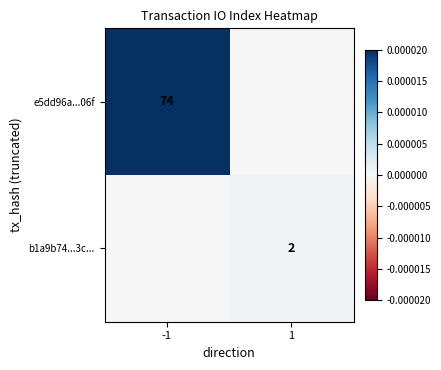

Is it true that b1a9b74...3c... equals 1 at 1?

False